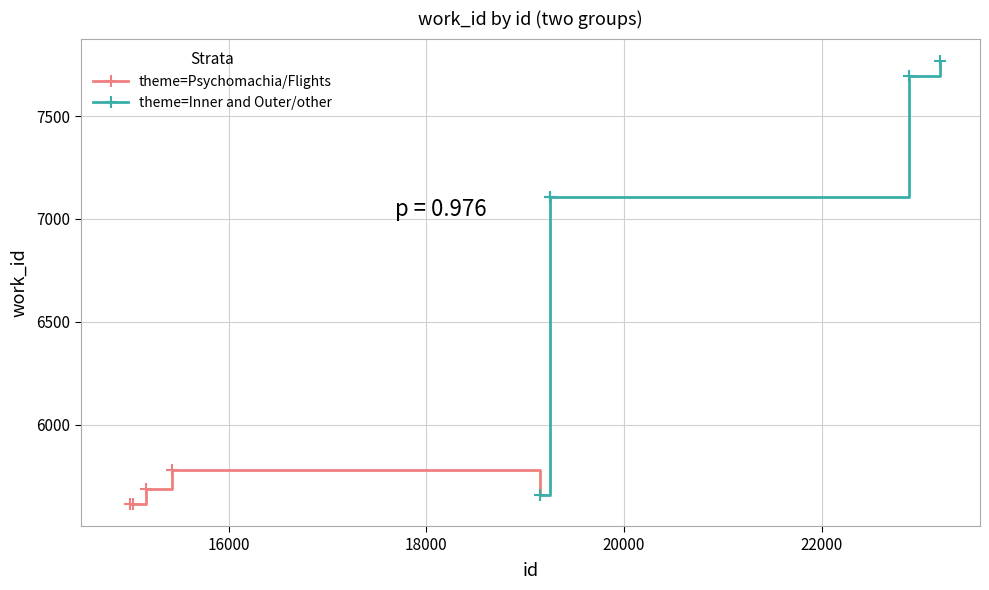

What is the maximum value for theme=Psychomachia/Flights?

5782